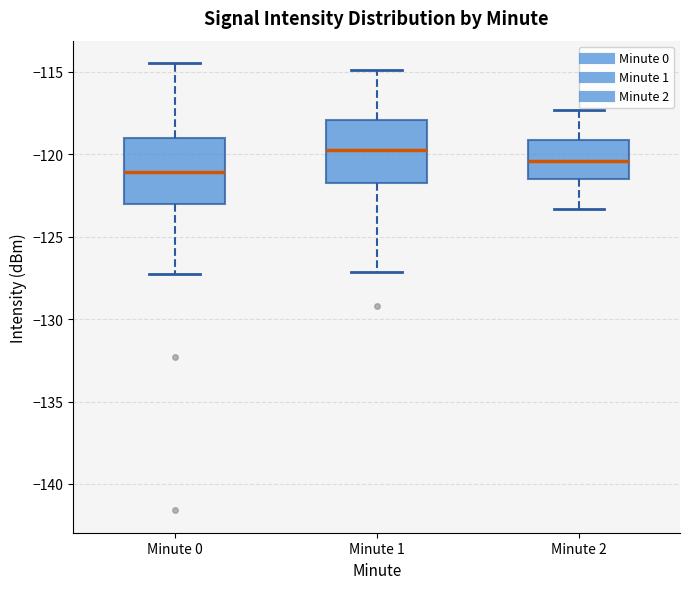

Which box has the highest median line?

Minute 1